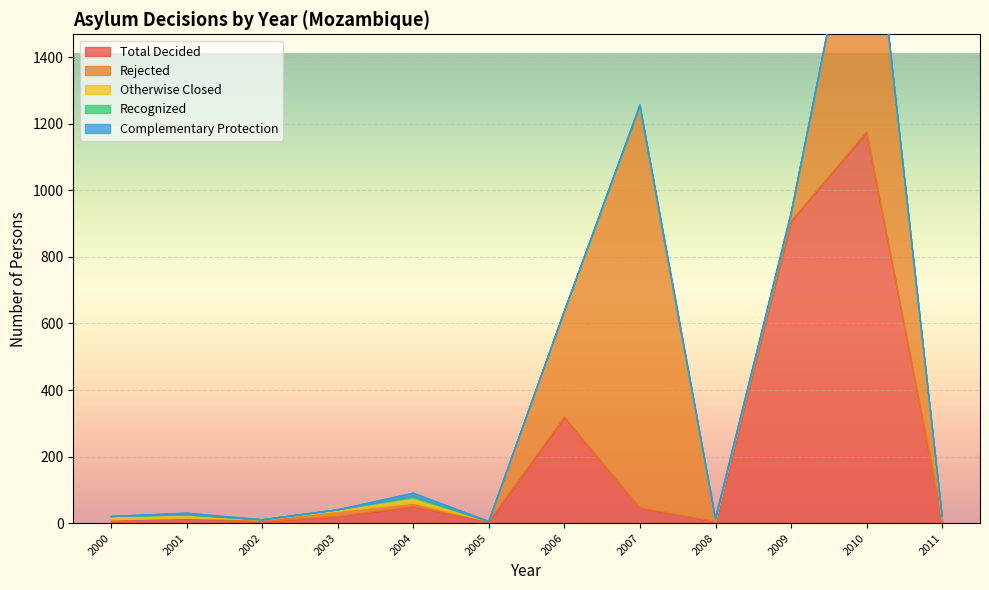

True or false: Rejected has a value of 0 at 2011.

True